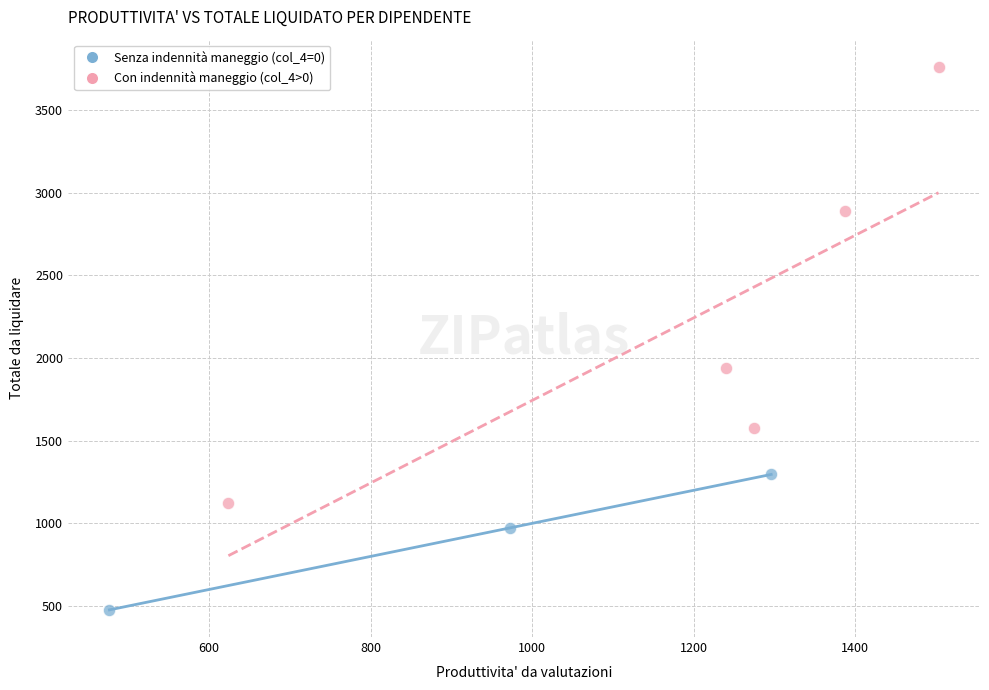

Which series contains the highest Y value?

Con indennità maneggio (col_4>0)